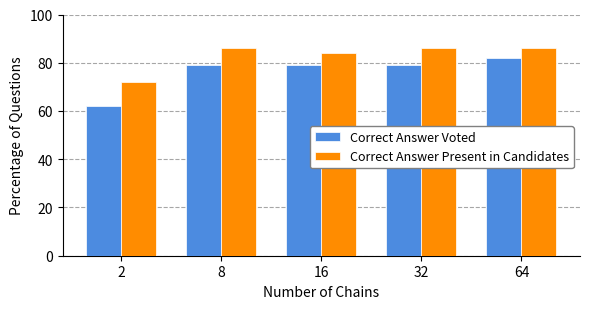

What is the greatest value displayed?

86